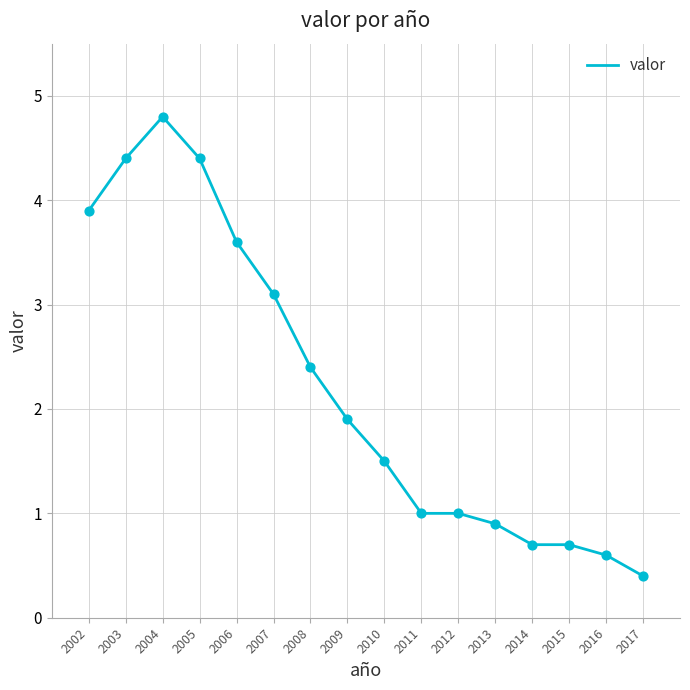

Which has a higher value, 2006 or 2013?

2006